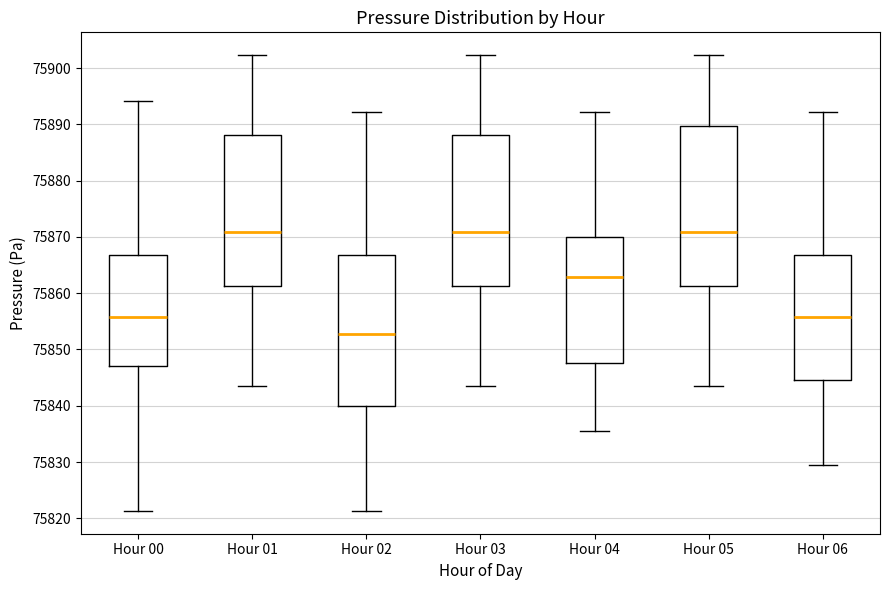

Reading left to right, transcribe this box plot: for each box, give where its median line is, the range the box spans, and where its two whiskers end, as read against the y-axis. The values are not printed on the chart, so give them approximately, as read against the axis.

Hour 00: median 75856, box 75847 to 75867, whiskers 75821 to 75894
Hour 01: median 75871, box 75861 to 75888, whiskers 75844 to 75902
Hour 02: median 75853, box 75840 to 75867, whiskers 75821 to 75892
Hour 03: median 75871, box 75861 to 75888, whiskers 75844 to 75902
Hour 04: median 75863, box 75848 to 75870, whiskers 75835 to 75892
Hour 05: median 75871, box 75861 to 75890, whiskers 75844 to 75902
Hour 06: median 75856, box 75845 to 75867, whiskers 75829 to 75892